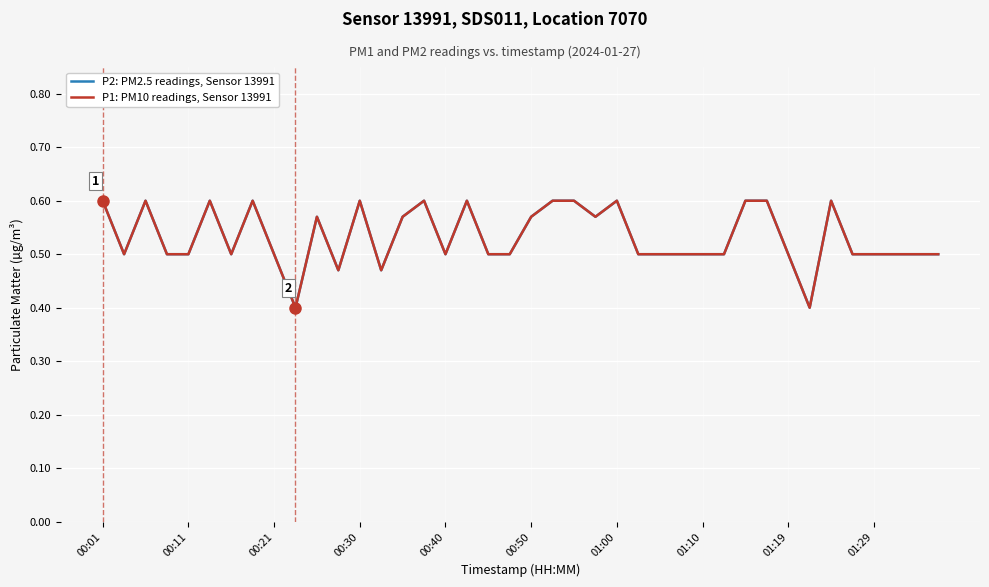

True or false: P2: PM2.5 readings, Sensor 13991 and P1: PM10 readings, Sensor 13991 intersect in this chart.

False